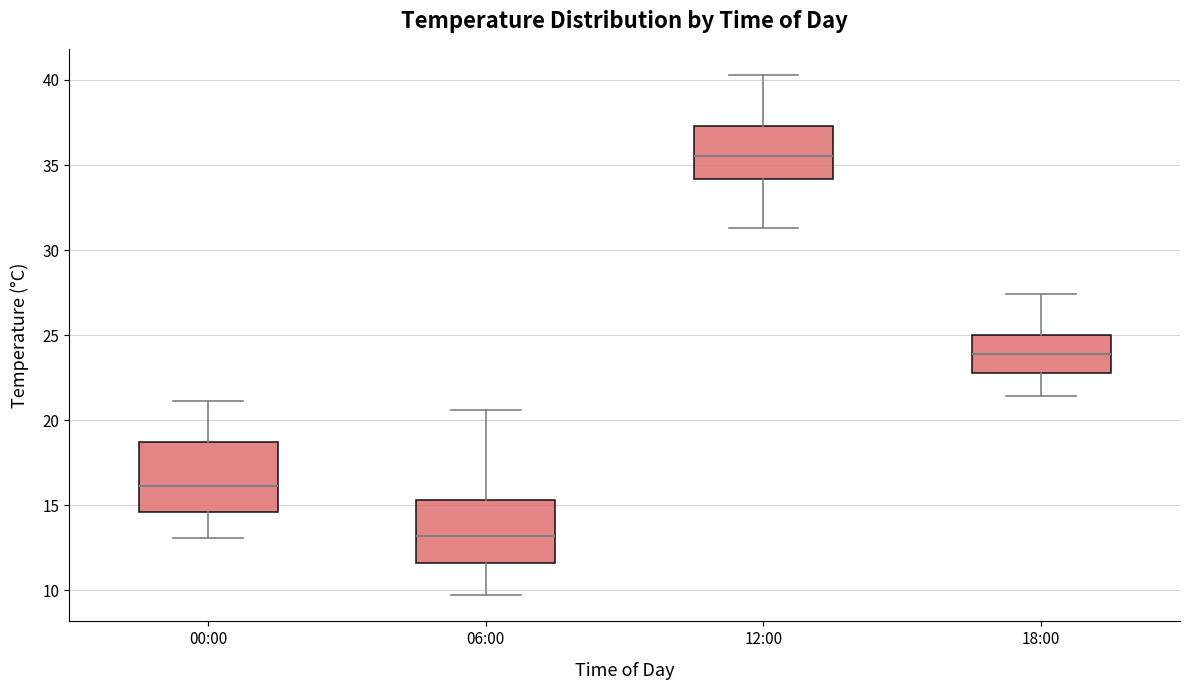

Which box's median line is the lowest?

06:00